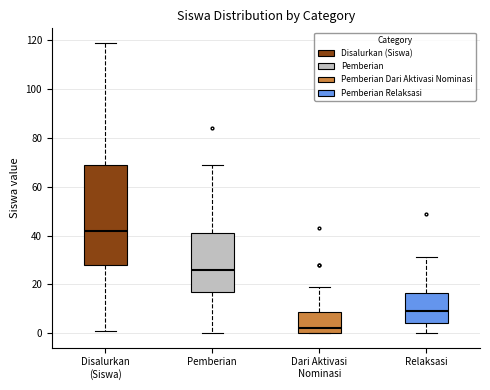

Which box's median line is the lowest?

Dari Aktivasi Nominasi